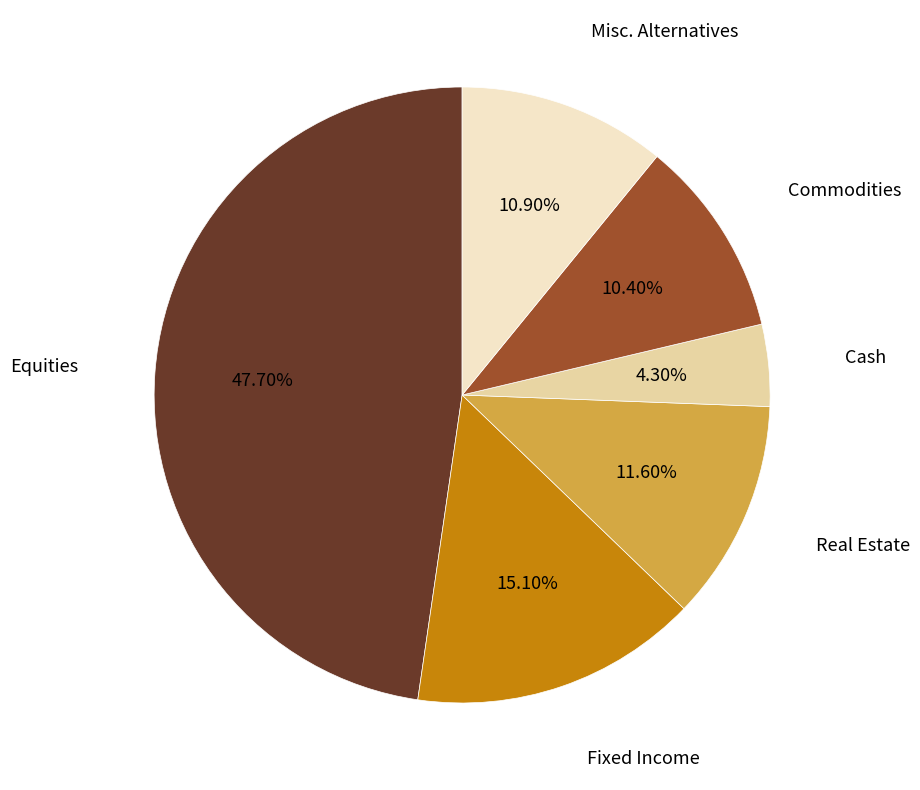

Is there a majority slice in this chart?

No